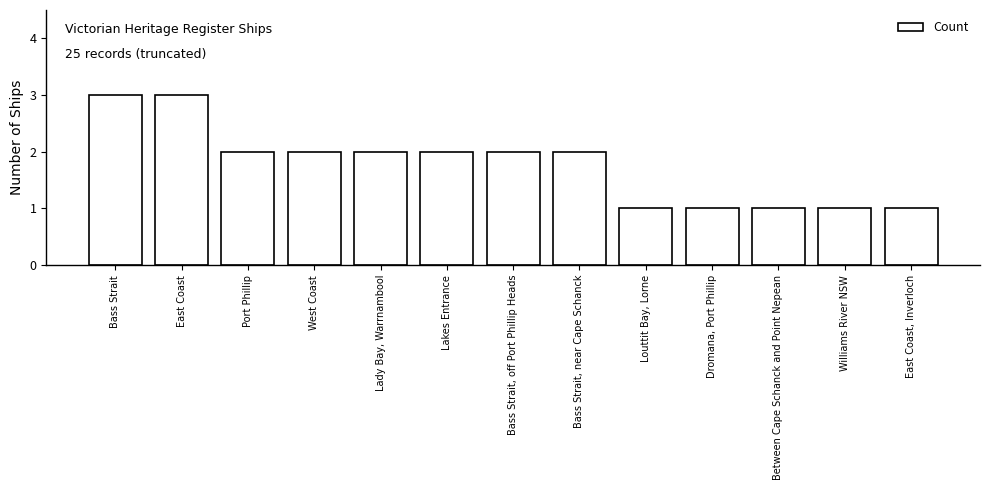

Is it true that the value at Lady Bay, Warrnambool is 2?

True